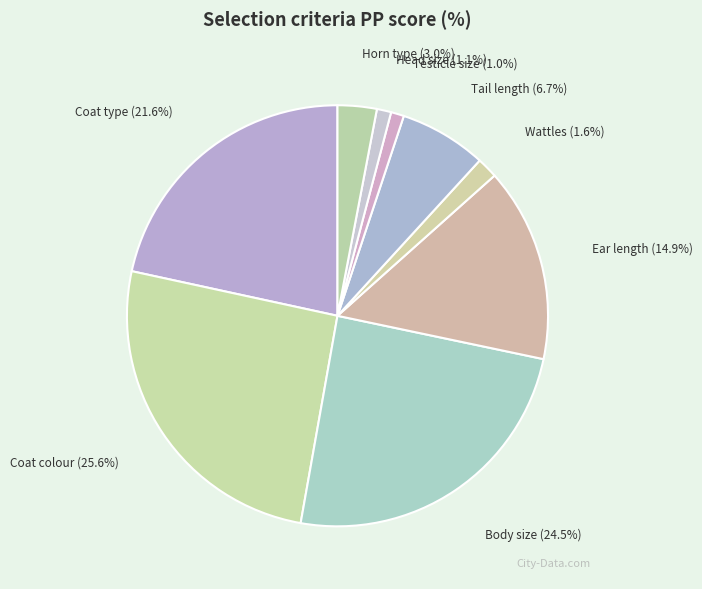

Count the number of slices in the pie.

9